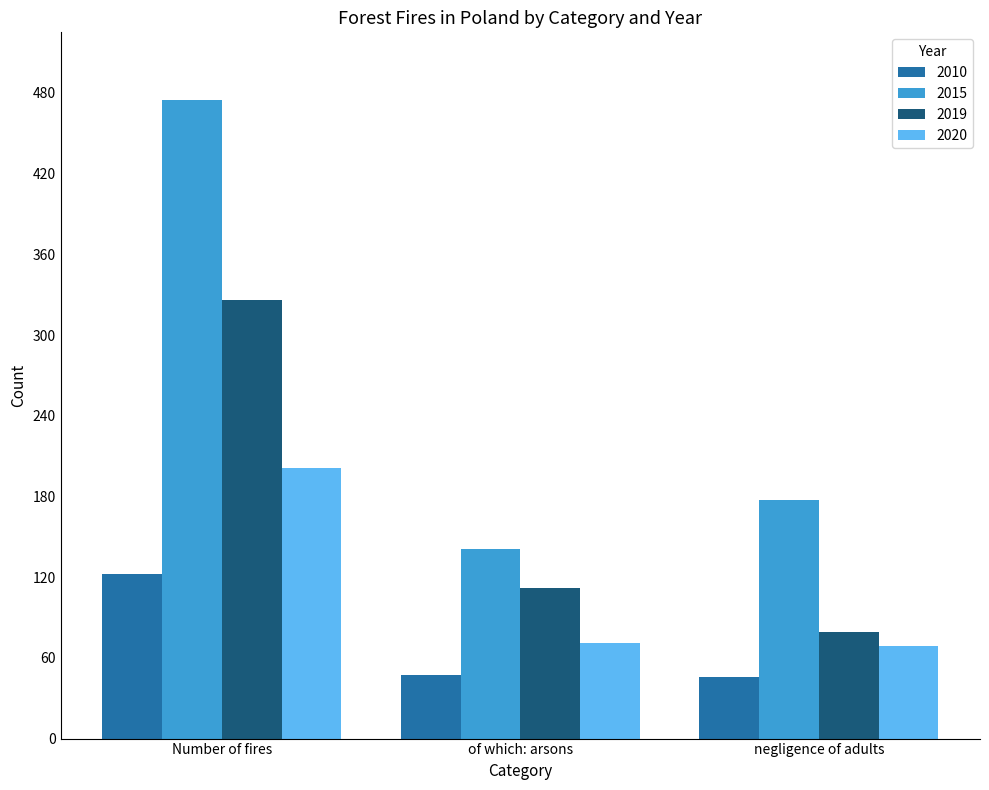

At Number of fires, list the series in order from smallest to largest.

2010, 2020, 2019, 2015